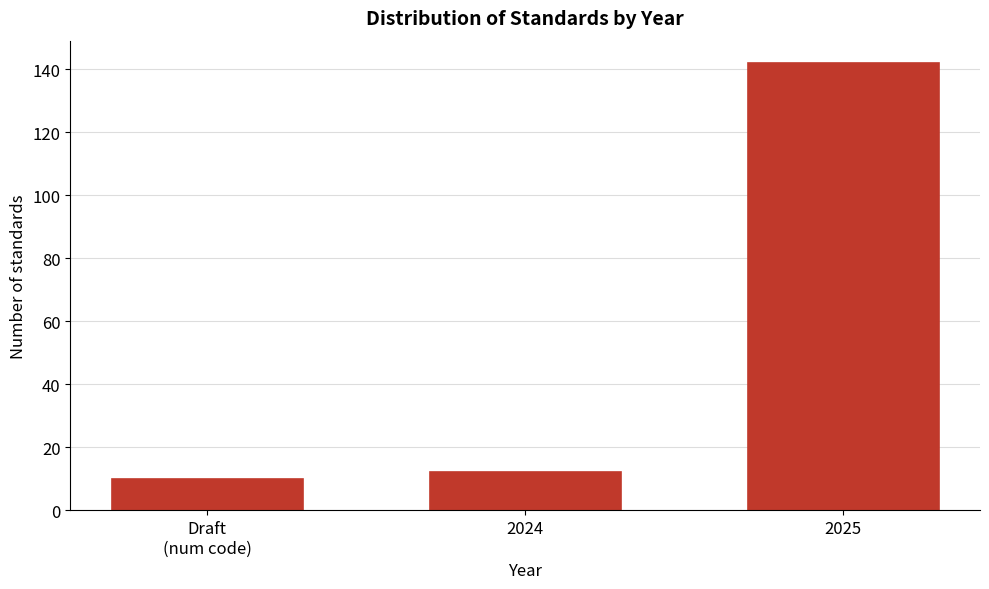

Reading left to right, transcribe all the data shown in this chart.

10	12	142